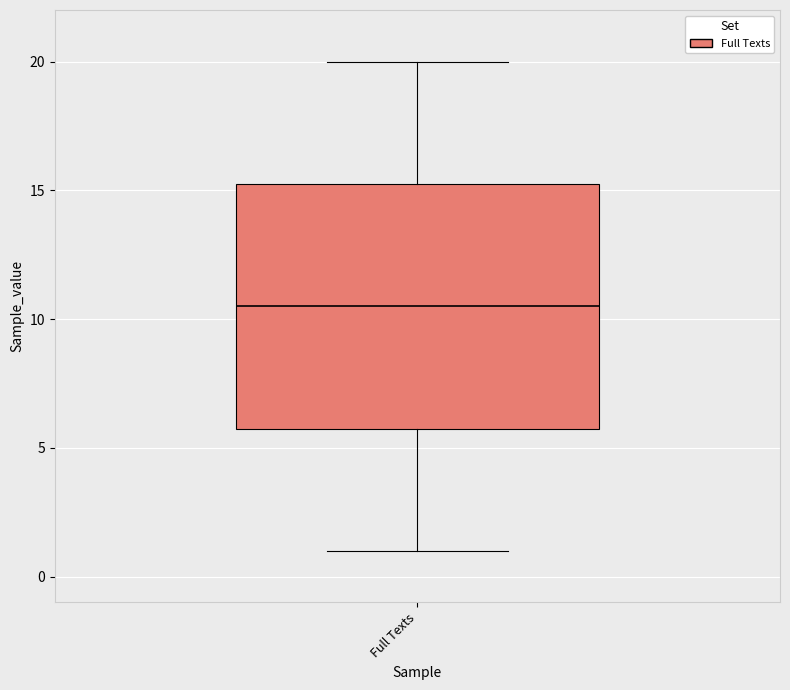

Transcribe this box plot: give where the median line is, the range the box spans, and where the two whiskers end, as read against the y-axis. The values are not printed on the chart, so give them approximately, as read against the axis.

median 10.5, box 6.0 to 15.5, whiskers 1.0 to 20.0